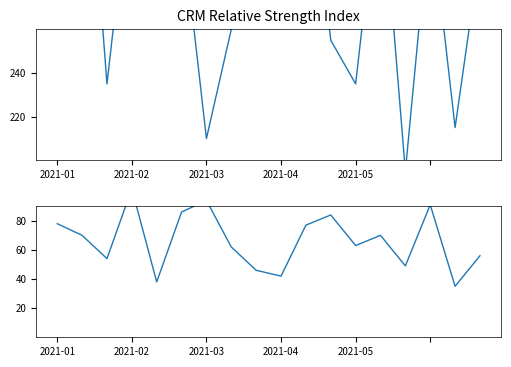

What is the spread (max minus min) of values at 2021-03?

116